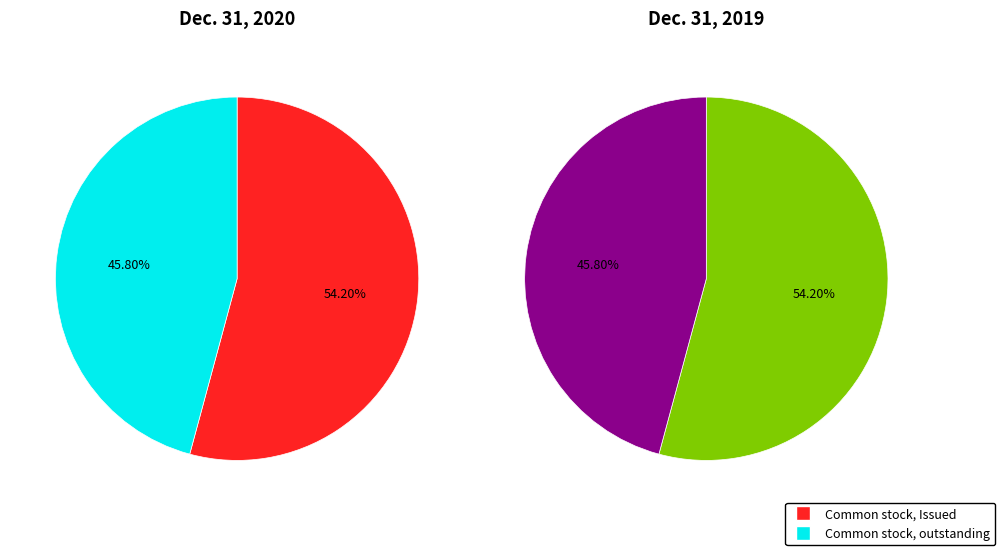

To the nearest percent, what percentage of the pie is Common stock, outstanding?

46%